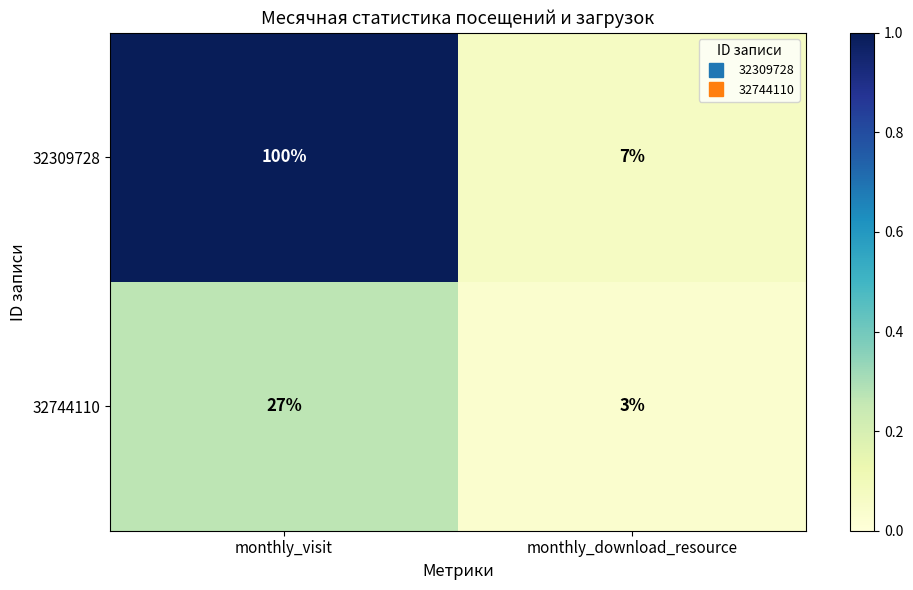

Is it true that 32744110 equals 27 at monthly_visit?

True